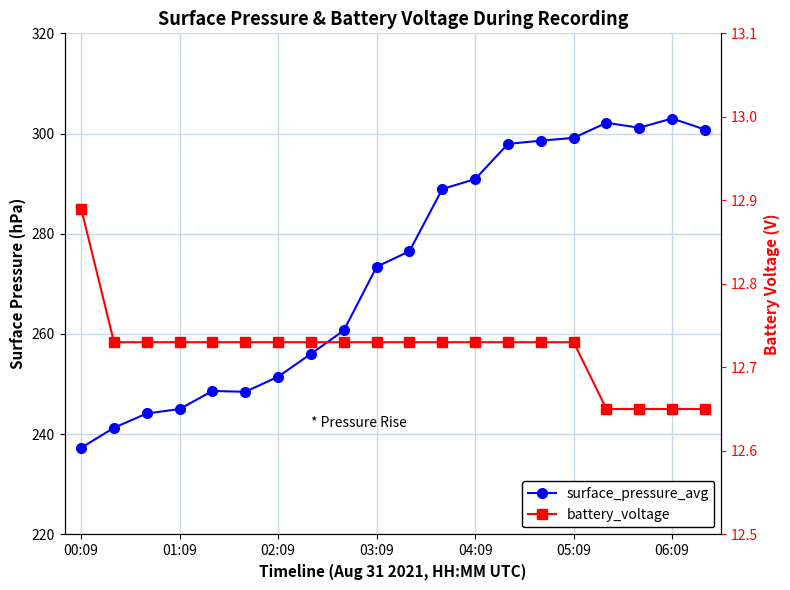

What is the average value of the battery_voltage series?

12.7